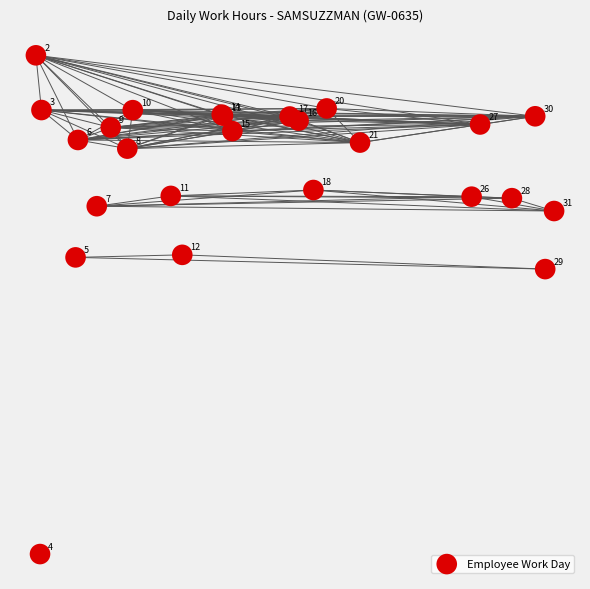

What Y value in the scatter plot is closest to 2?

2.9